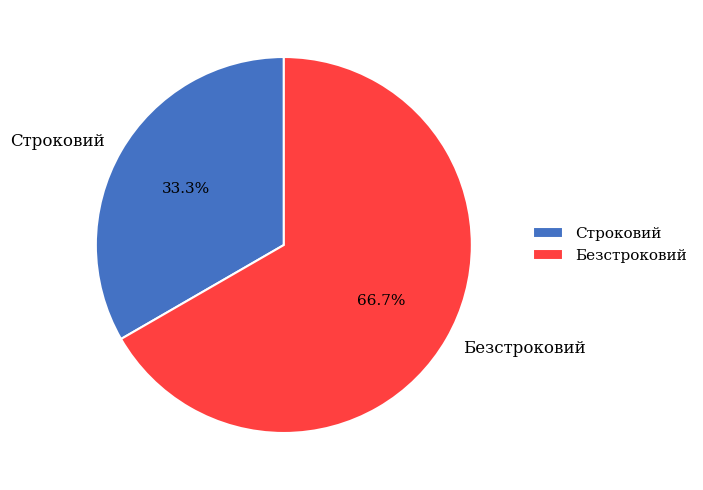

To the nearest percent, what is the combined percentage of Безстроковий and Строковий?

100%